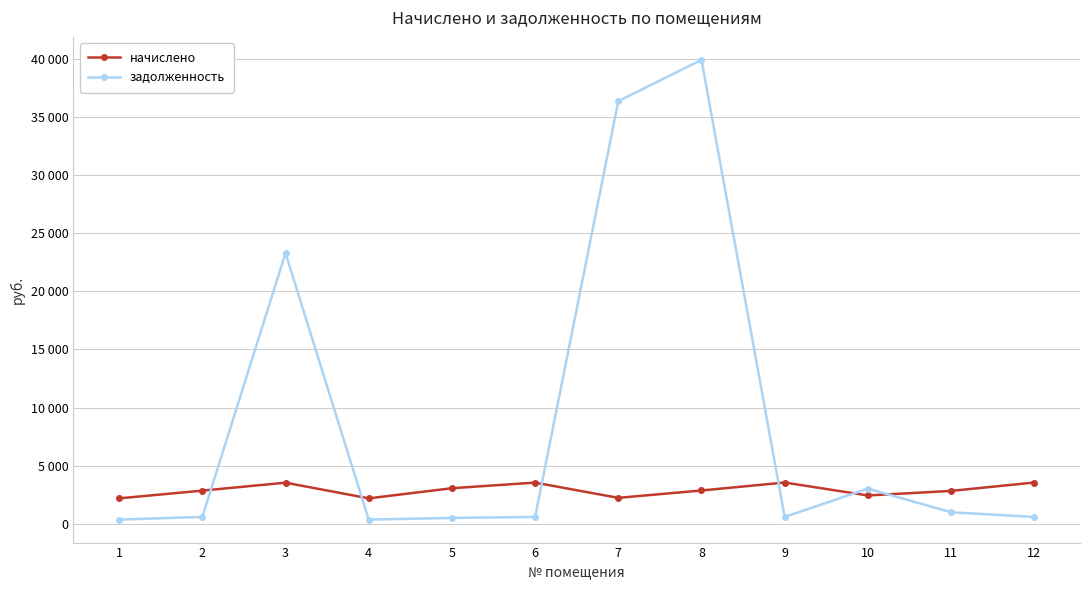

Does the chart have visible grid lines?

Yes